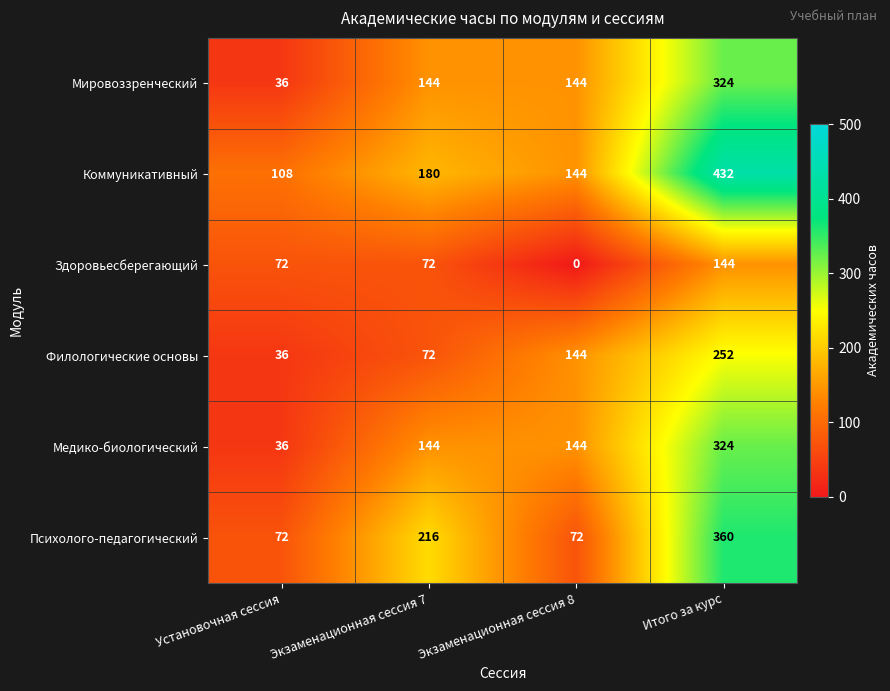

What is the difference between the highest and lowest values at Экзаменационная сессия 7?

144